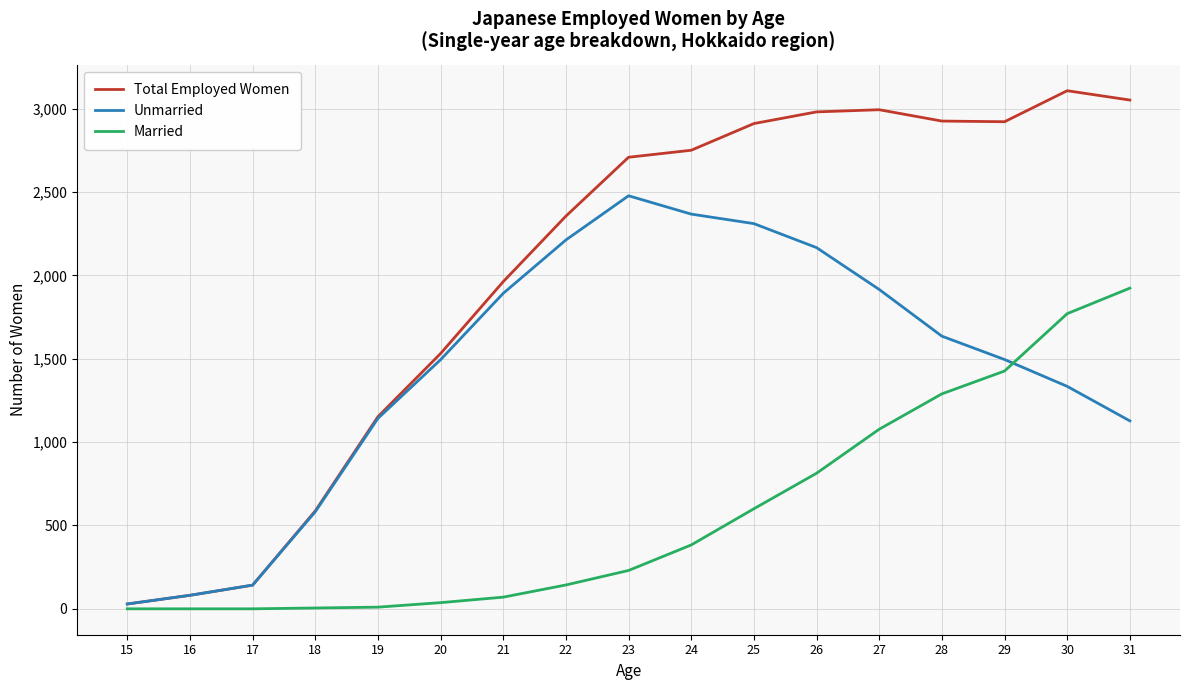

What is the highest value of the Total Employed Women series?

3107